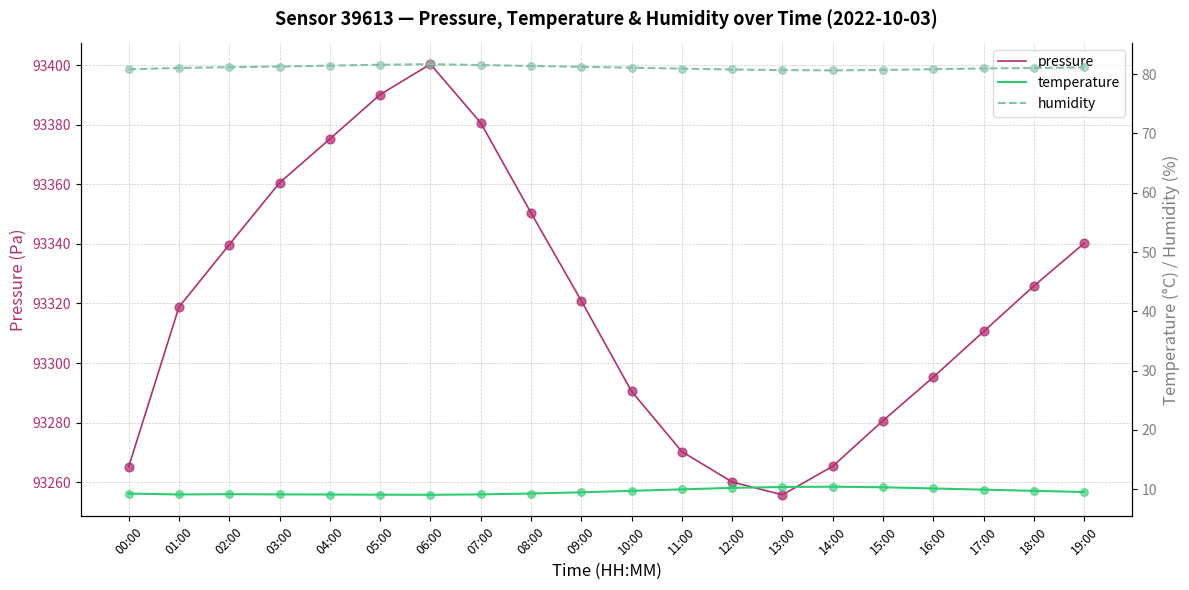

What is the total value across all series at 14:00?

93356.4